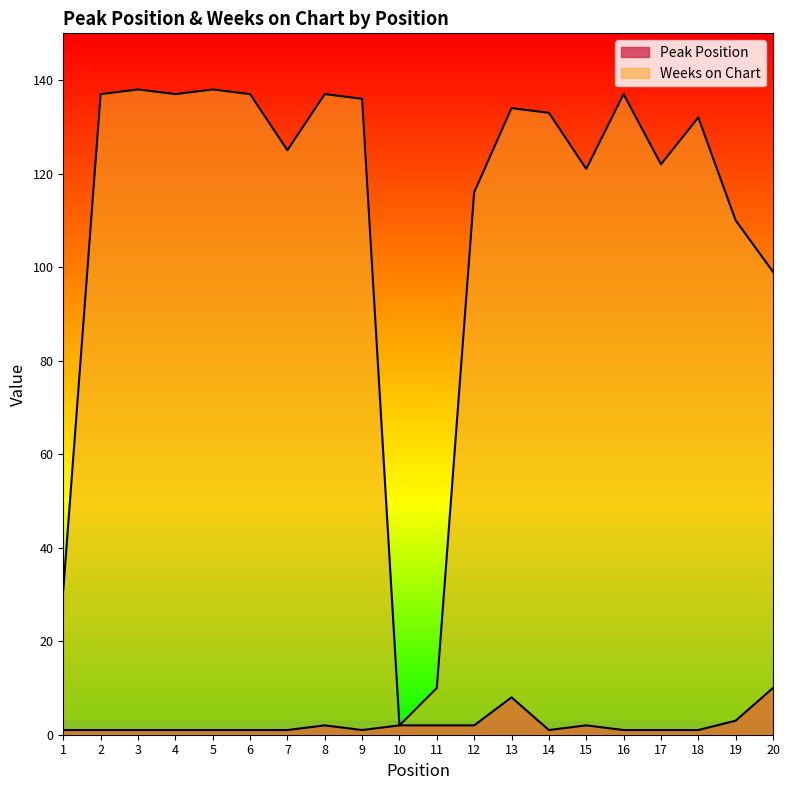

Reading left to right, transcribe all the data shown in this chart.

Peak Position: 1	1	1	1	1	1	1	2	1	2	2	2	8	1	2	1	1	1	3	10
Weeks on Chart: 31	137	138	137	138	137	125	137	136	2	10	116	134	133	121	137	122	132	110	99